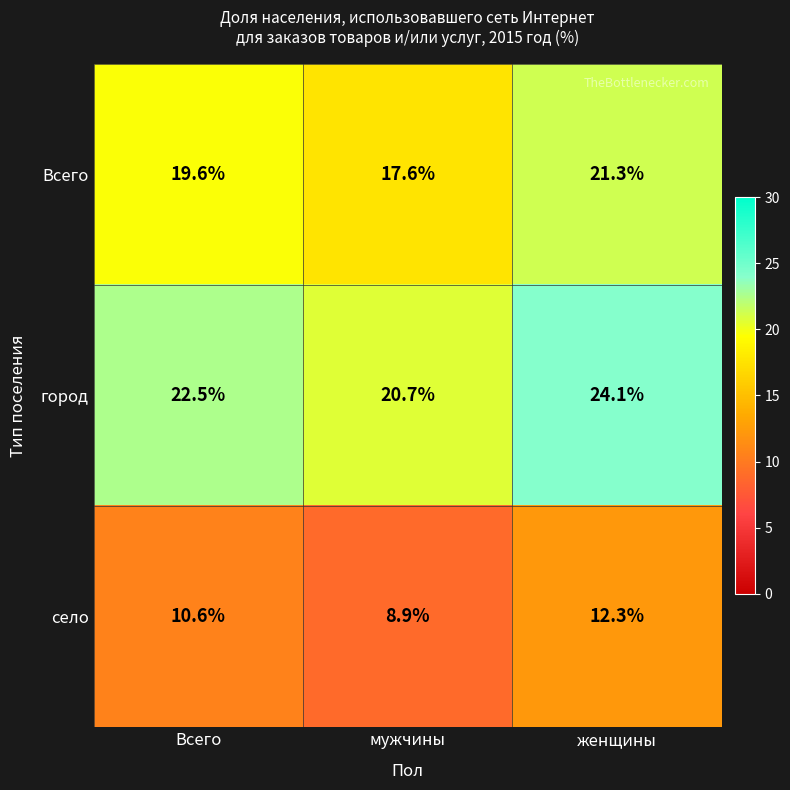

What is the total value across all series at Всего?

52.7